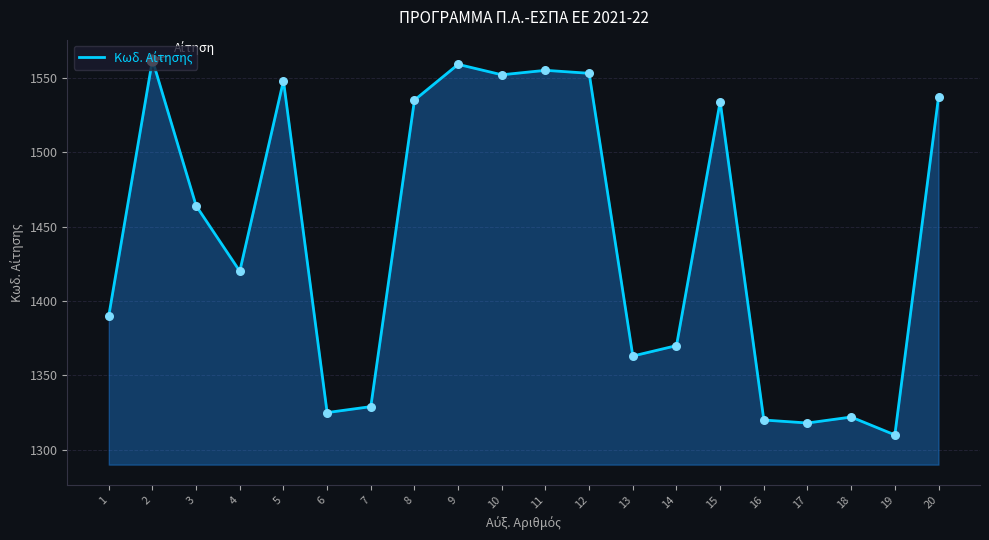

Between 14 and 18, which is larger?

14